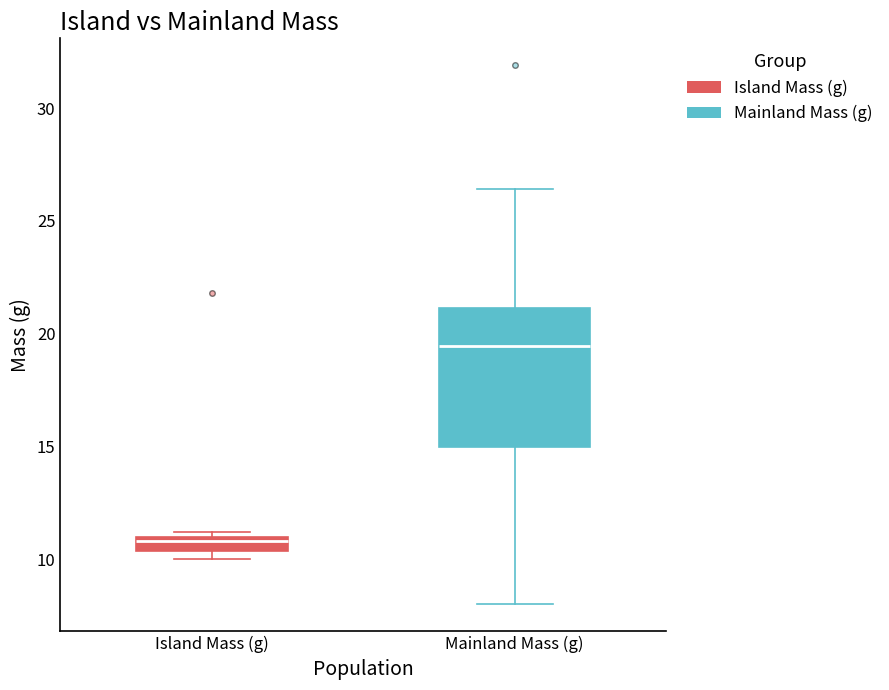

Which box has the highest median line?

Mainland Mass (g)